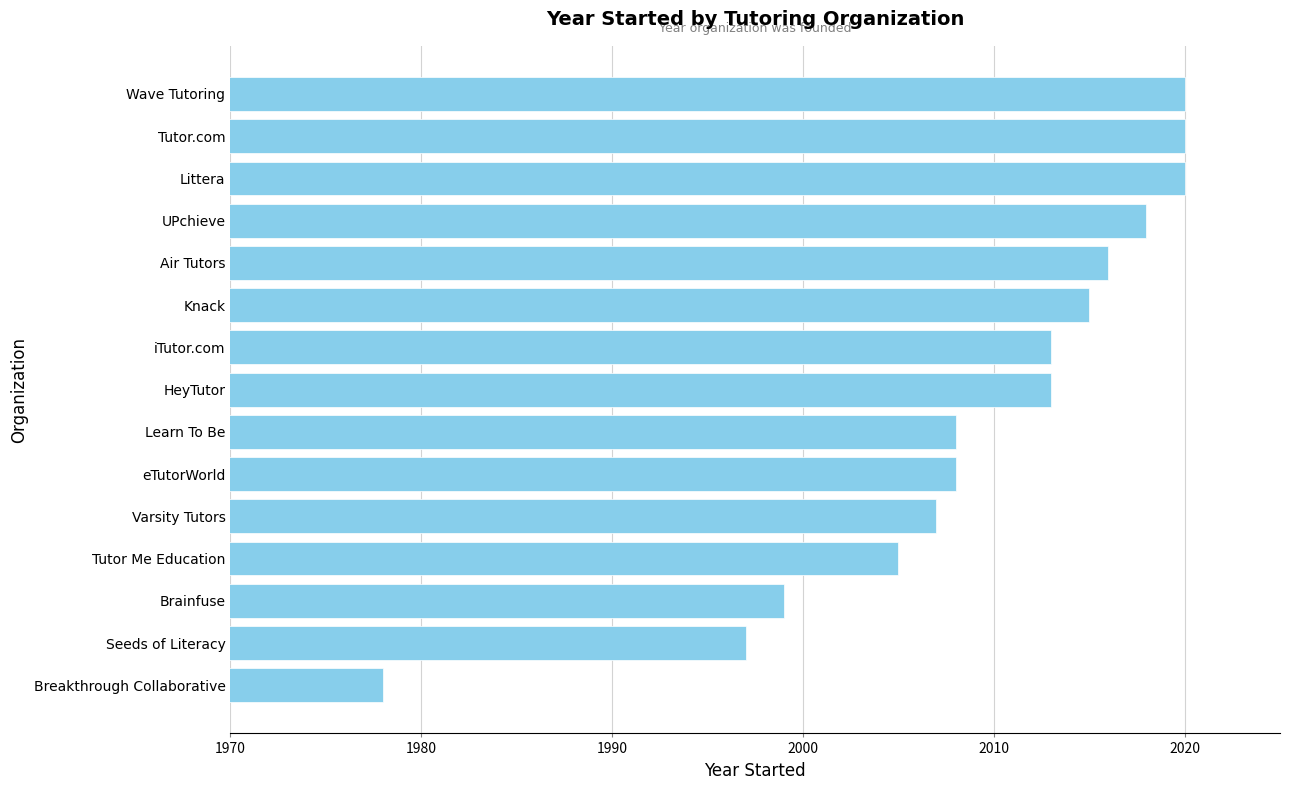

What is the approximate value at Learn To Be, to the nearest 5?

2010